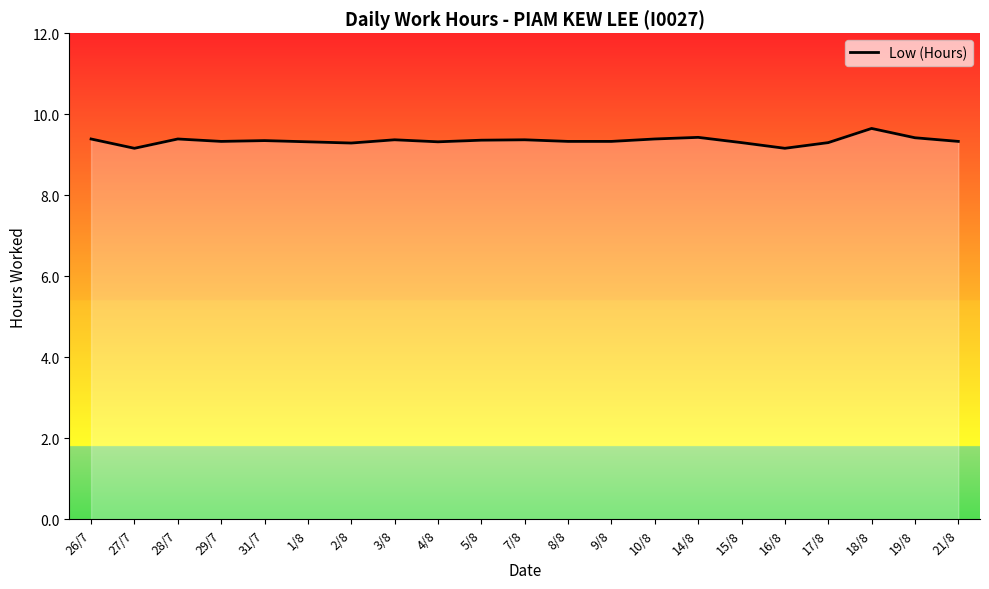

What position from the left is 15/8?

16